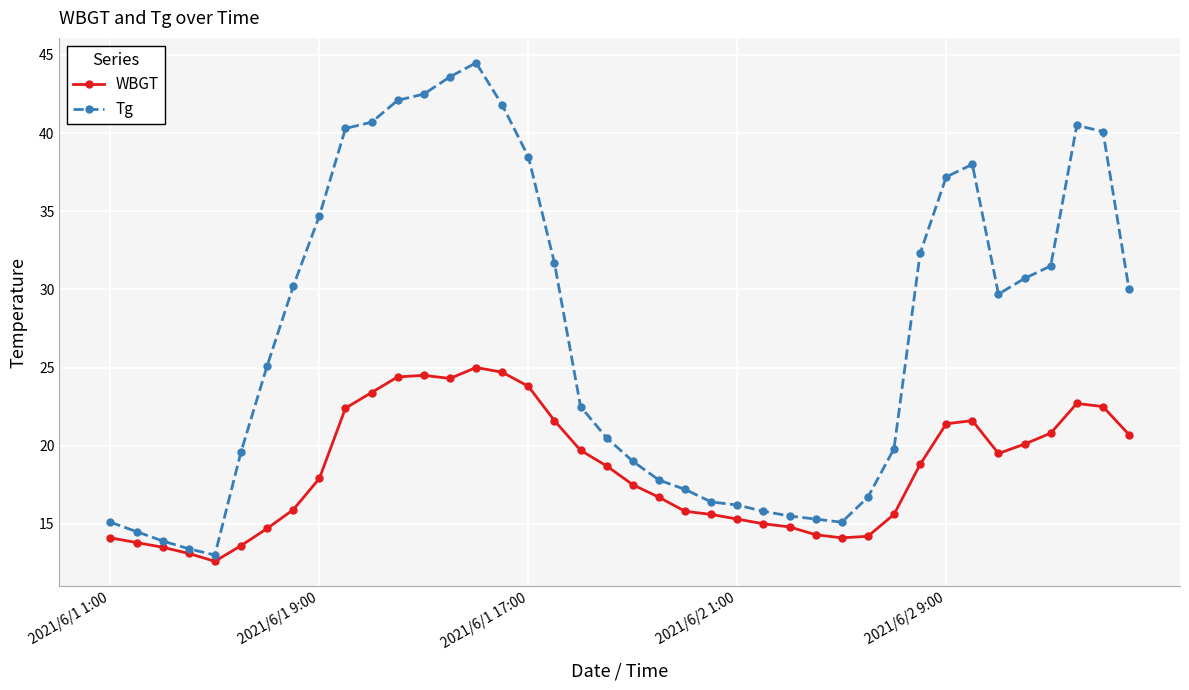

What is the lowest value of the Tg series?

13.0